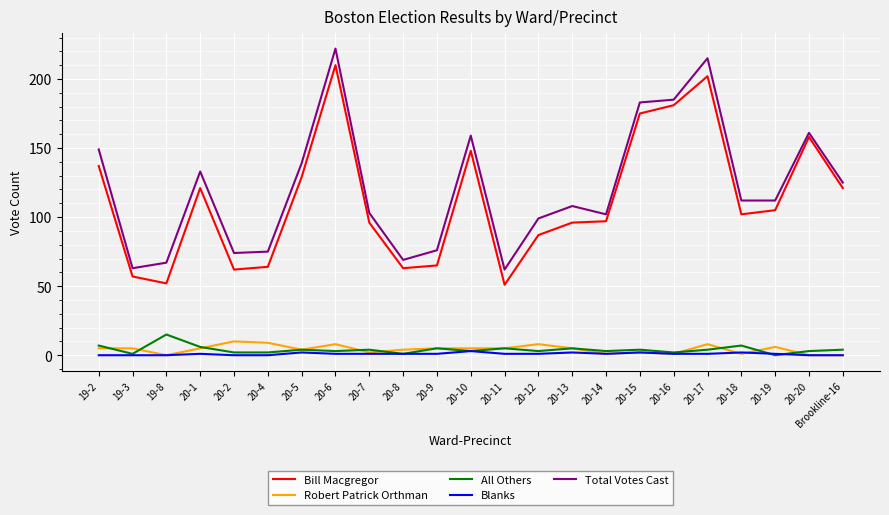

The value of Robert Patrick Orthman at 20-11 is 5. True or false?

True